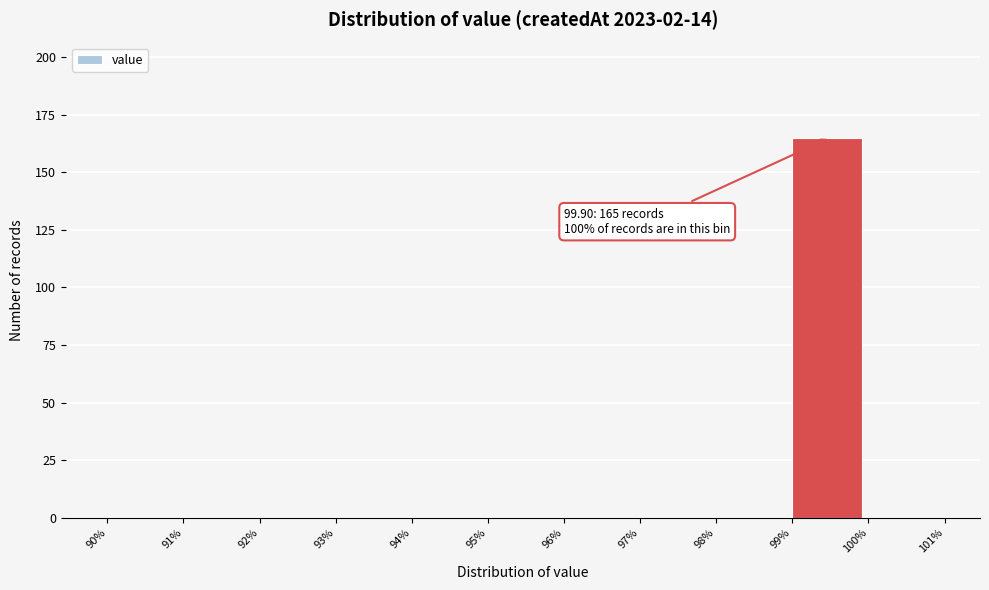

Which range on the x-axis has the tallest bar?

99% to 100%